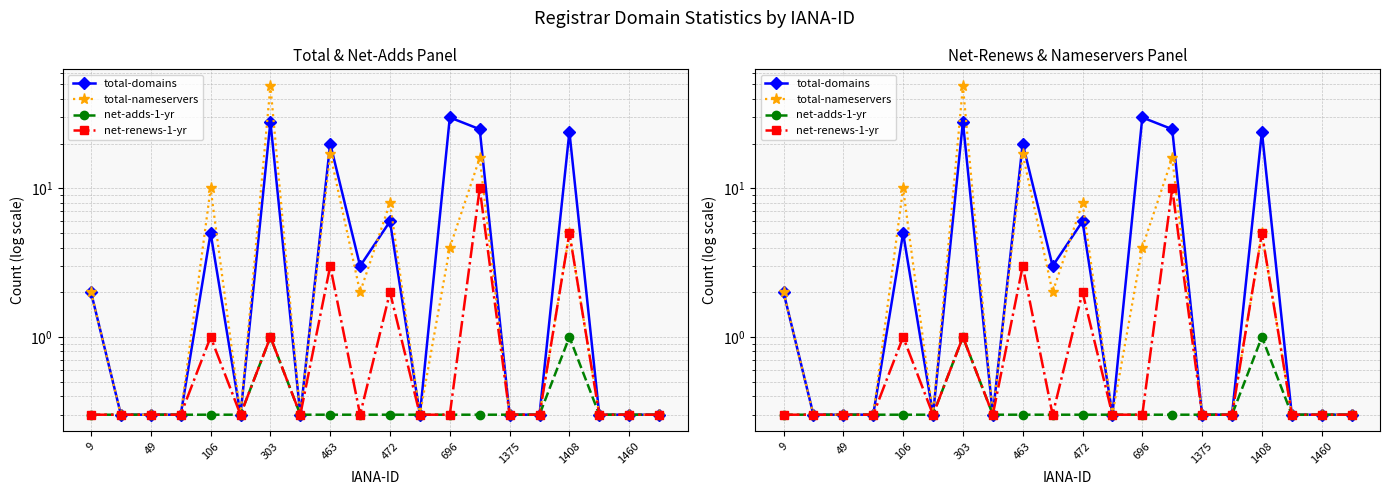

How many lines are shown in the chart?

4